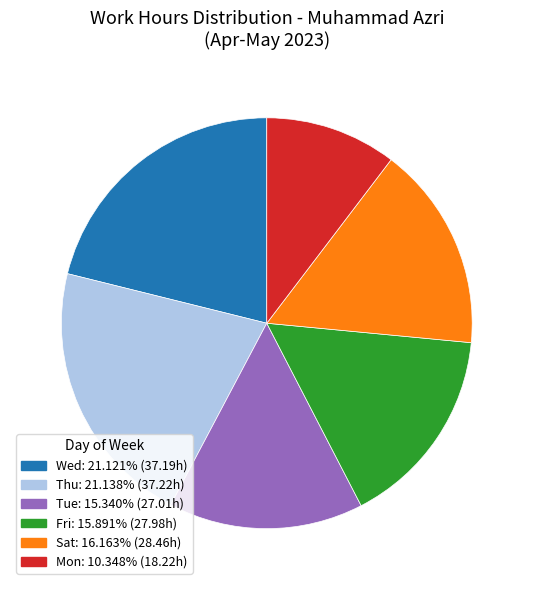

Does any single category account for the majority?

No